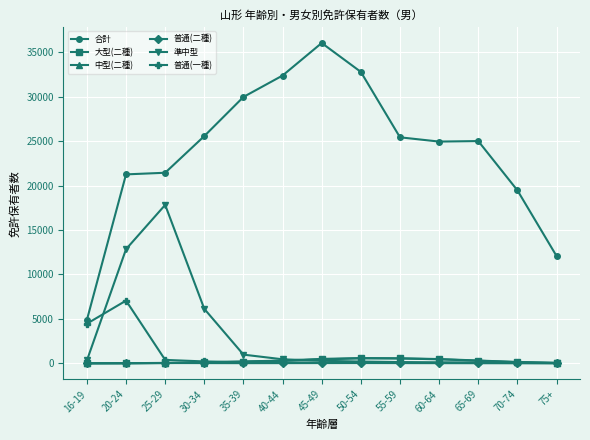

What is the label of the 6th point from the right?

50-54